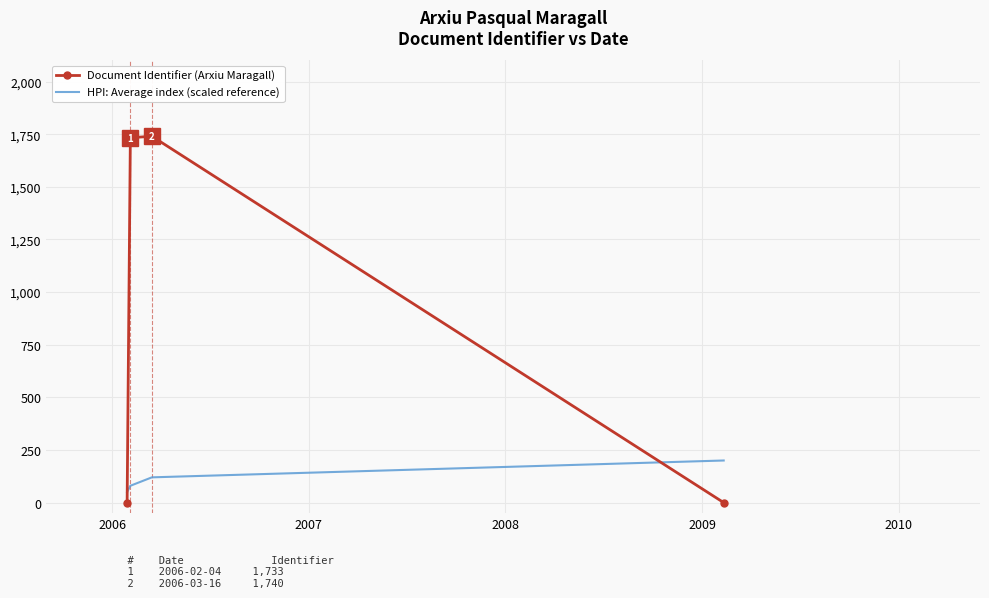

Rank the series by their average value, from highest to lowest.

Document Identifier (Arxiu Maragall), HPI: Average index (scaled reference)